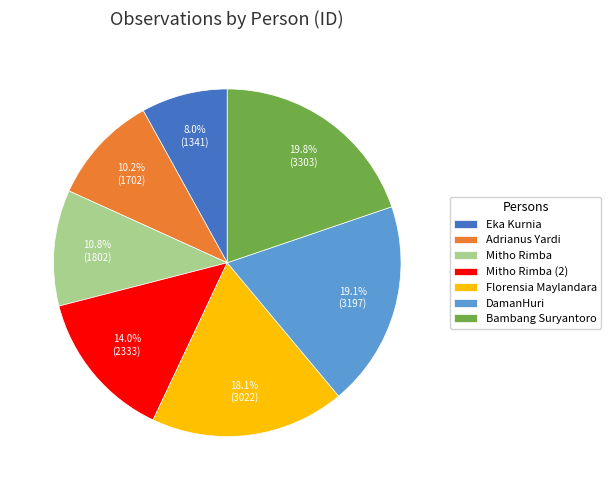

What percentage is the Eka Kurnia slice, to the nearest percent?

8%